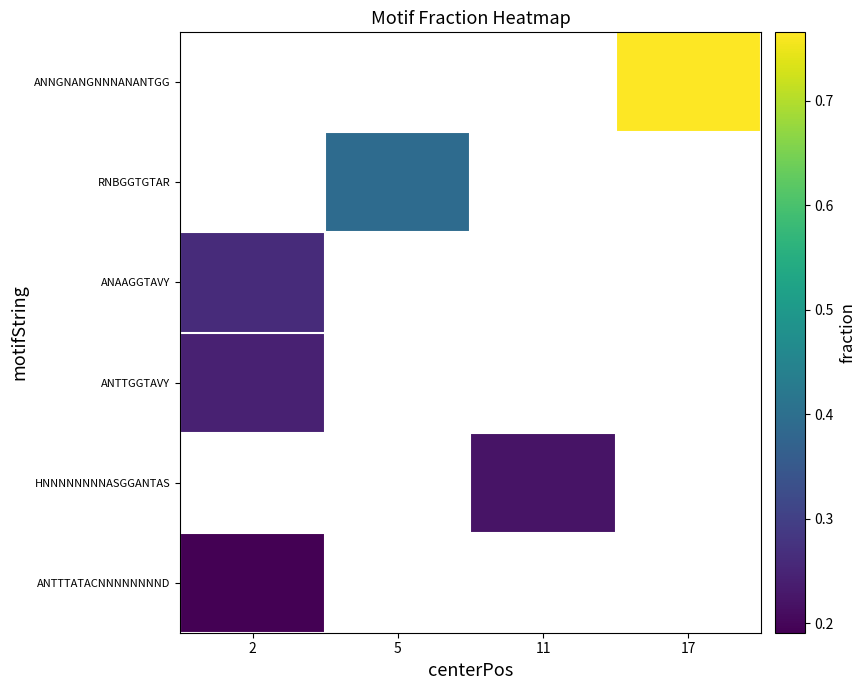

What is the minimum value shown in the chart?

0.2